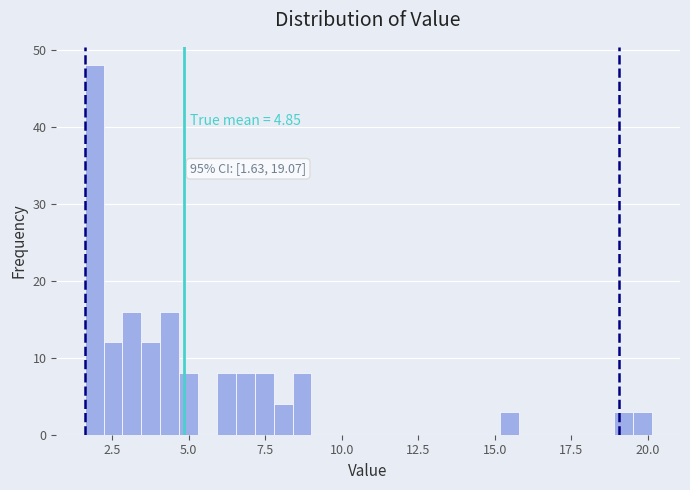

Read against the x-axis, roughly where is the centre of the tallest bar?

2.0